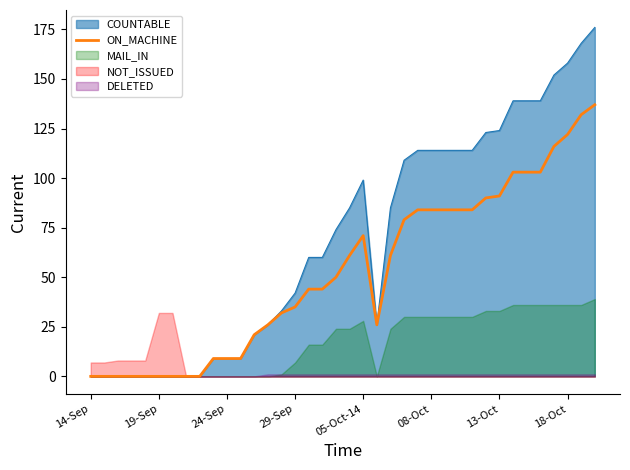

The value of ON_MACHINE at 19-Sep is 0. True or false?

True